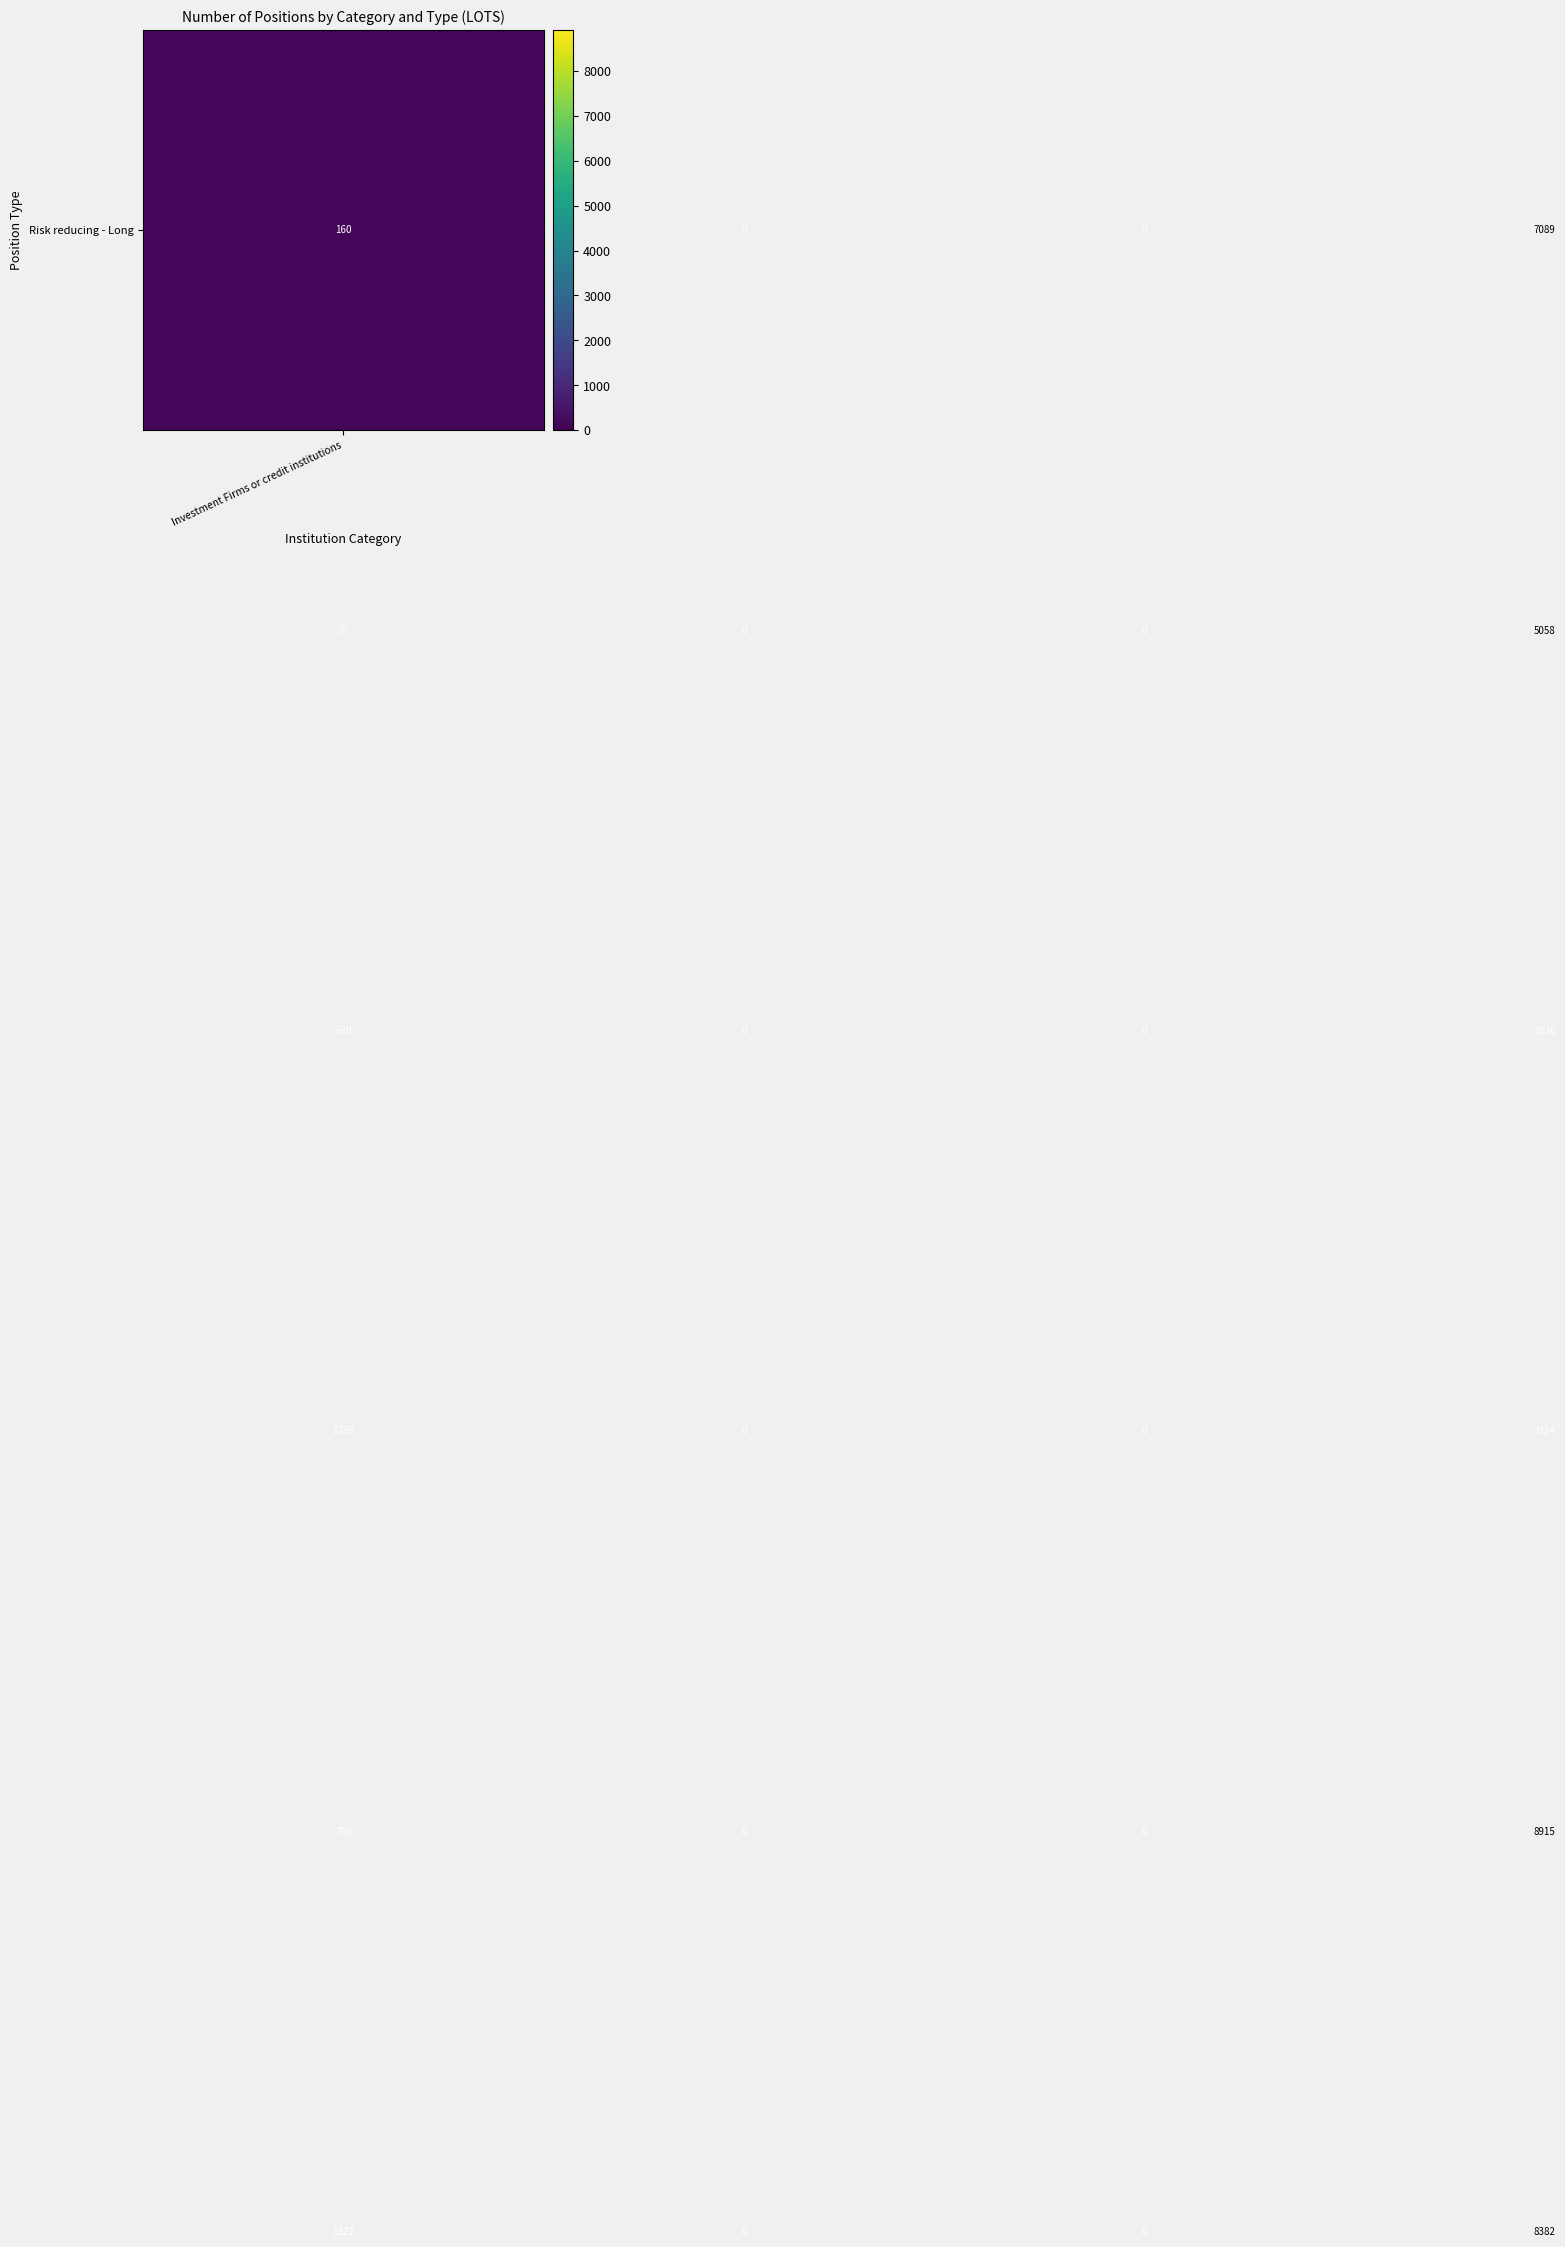

What is the greatest value displayed?

8915